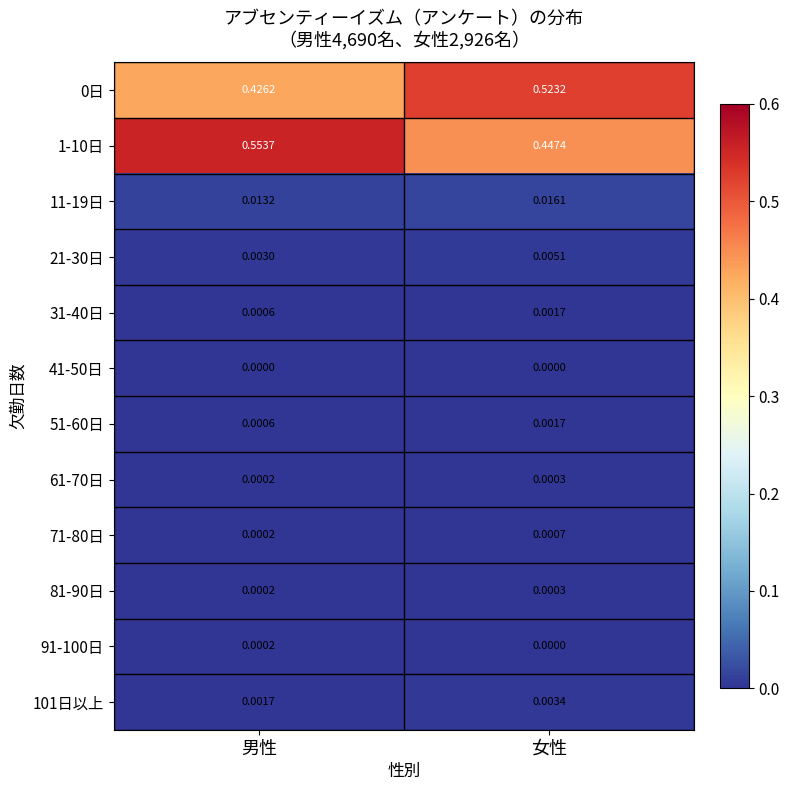

At which category does the chart reach its peak across all series?

男性